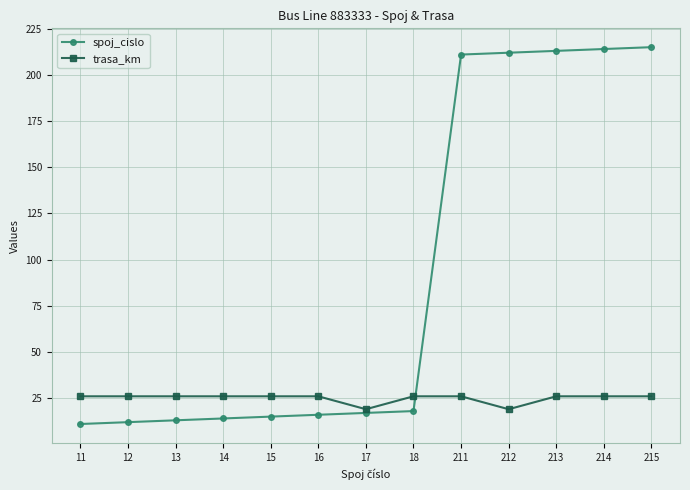

True or false: spoj_cislo and trasa_km intersect in this chart.

True